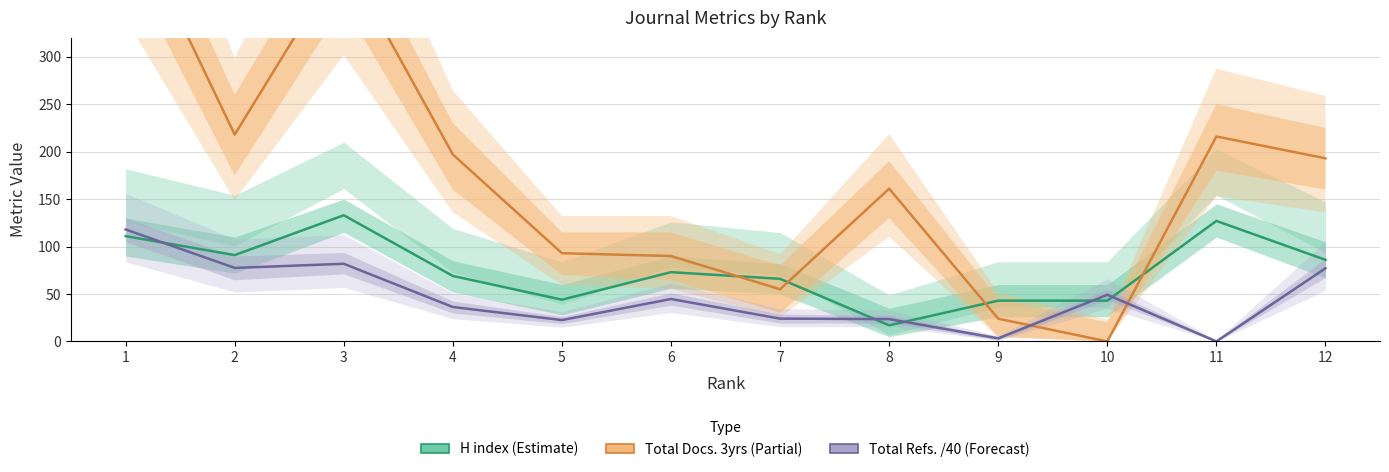

Reading left to right, transcribe all the data shown in this chart.

H index (Estimate): 111.0	91.0	133.0	69.0	44.0	73.0	66.0	17.0	43.0	43.0	127.0	86.0
Total Docs. 3yrs (Partial): 458.0	218.0	405.0	197.0	93.0	90.0	55.0	161.0	24.0	0.0	216.0	193.0
Total Refs. /40 (Forecast): 118.0	77.5	81.8	36.3	22.5	44.7	24.1	23.6	3.2	49.2	0.0	77.1